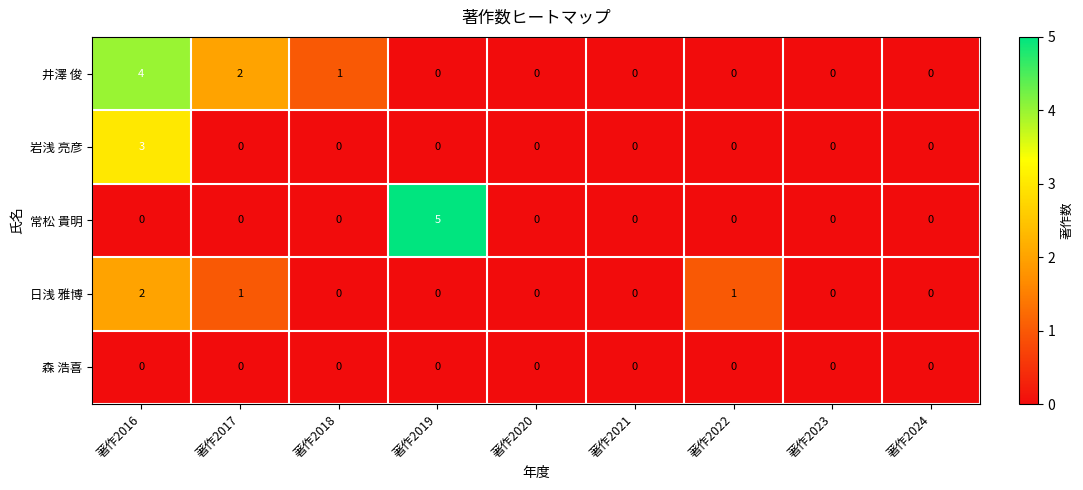

Which category has the highest value across all series?

著作2019